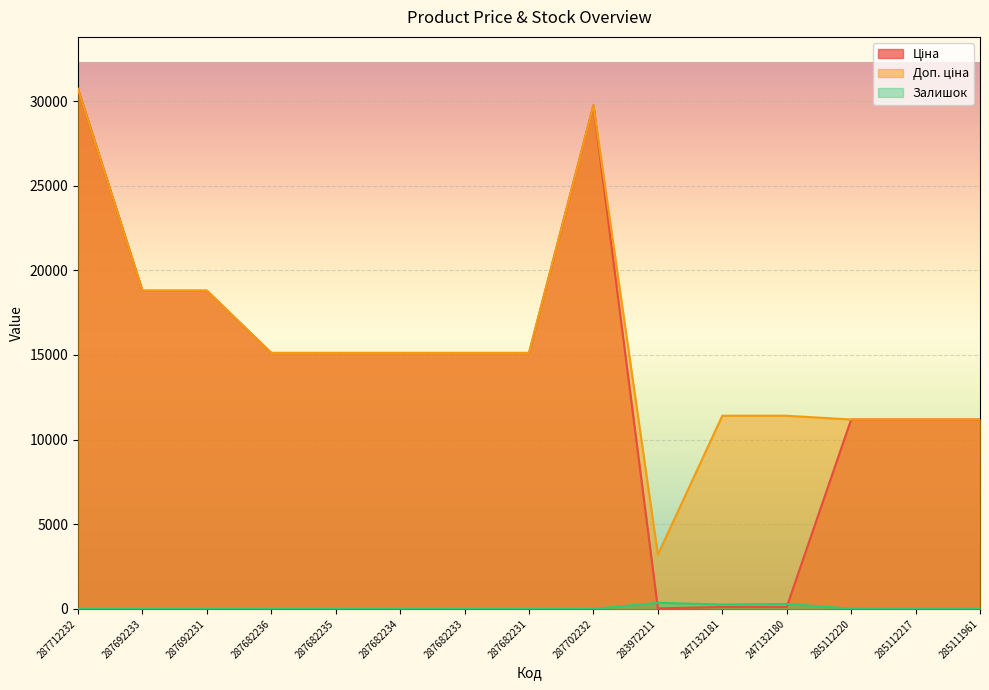

The Ціна series shows 23780.0 at 287682235. True or false?

False